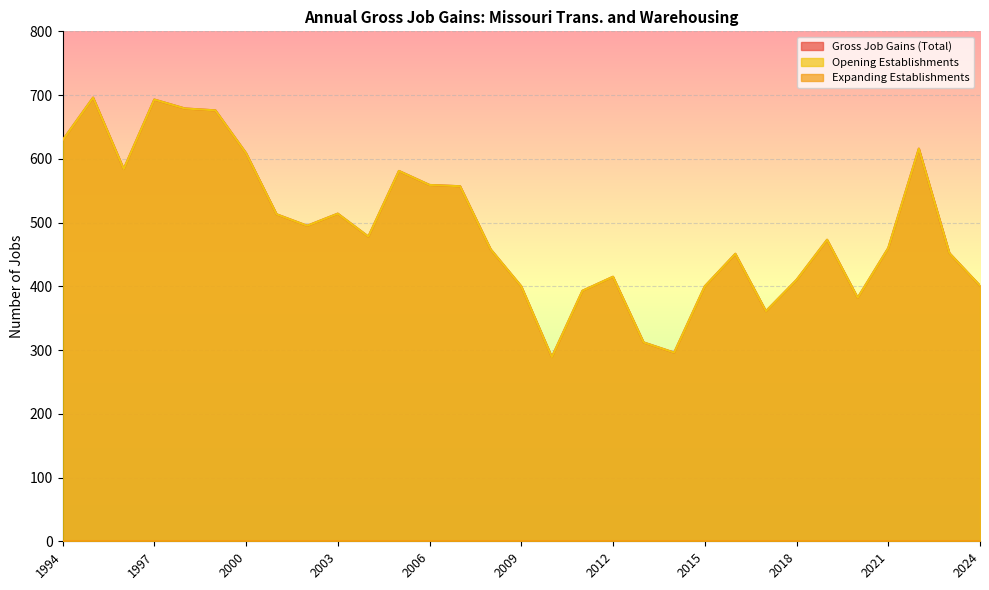

Which has a higher value, 2020 or 1999?

1999